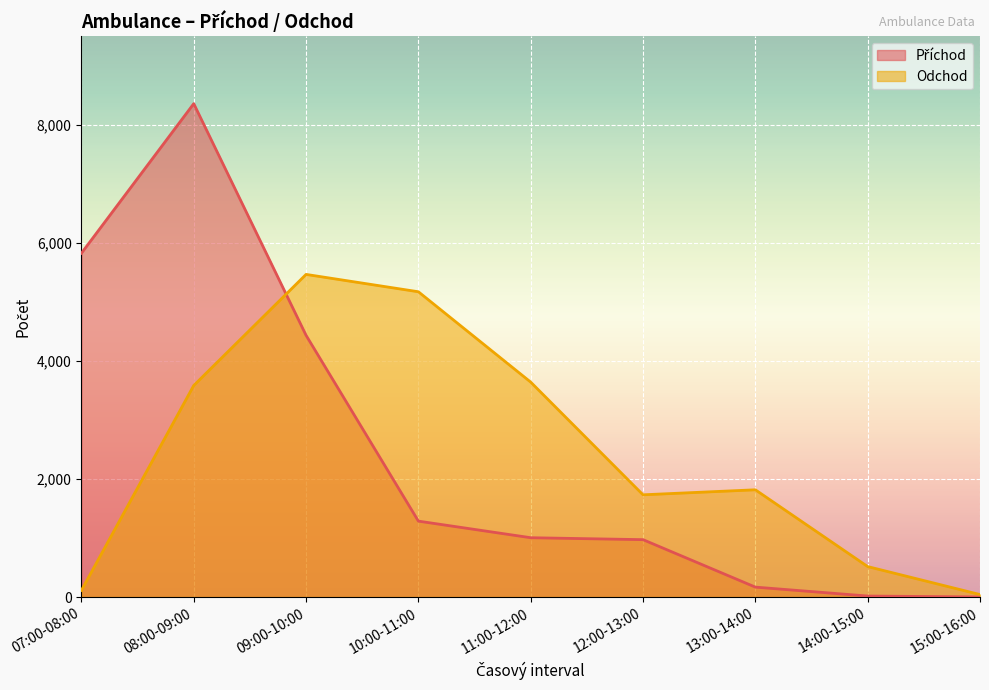

Which category has the highest value in the Příchod series?

08:00-09:00